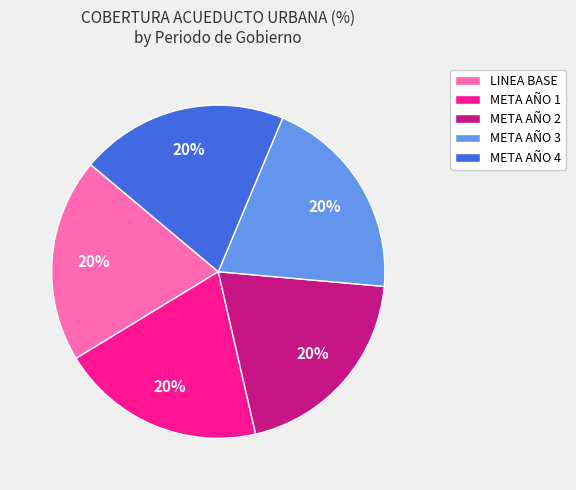

To the nearest percent, what portion does META AÑO 2 represent?

20%